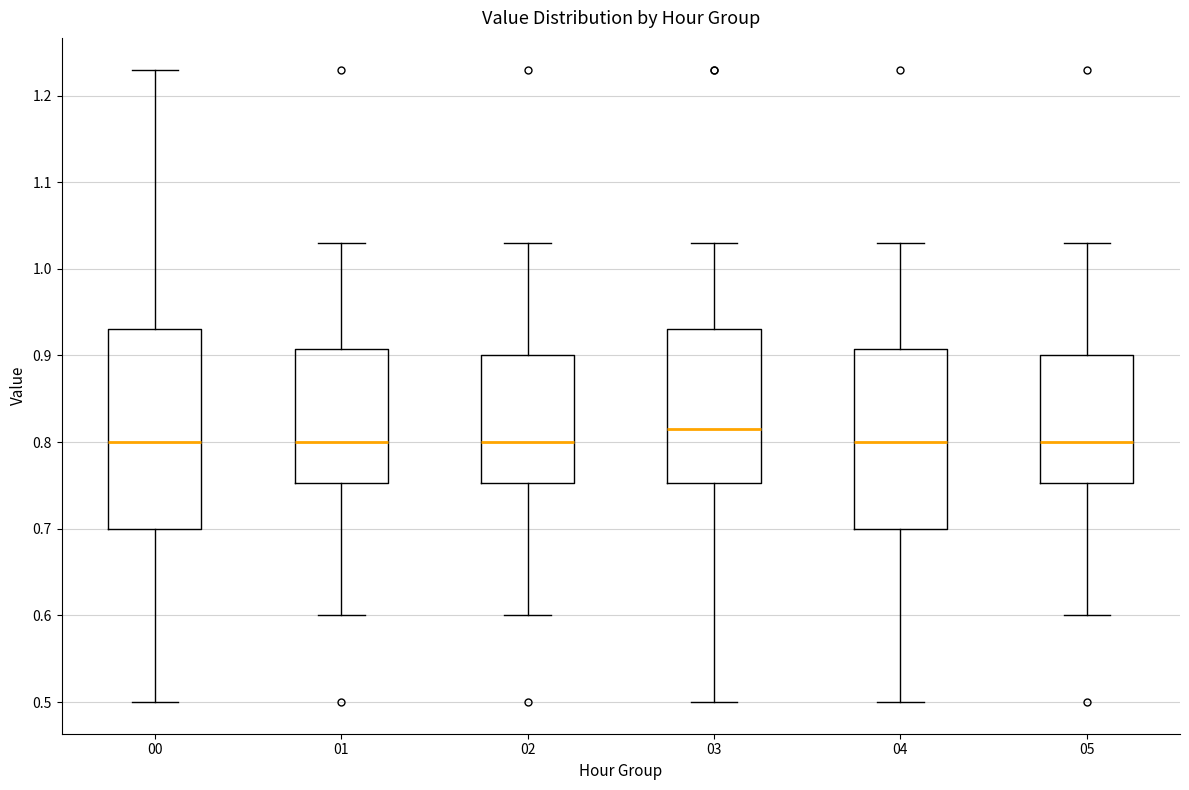

Reading left to right, transcribe this box plot: for each box, give where its median line is, the range the box spans, and where its two whiskers end, as read against the y-axis. The values are not printed on the chart, so give them approximately, as read against the axis.

00: median 0.80, box 0.70 to 0.93, whiskers 0.50 to 1.23
01: median 0.80, box 0.75 to 0.91, whiskers 0.60 to 1.03
02: median 0.80, box 0.75 to 0.90, whiskers 0.60 to 1.03
03: median 0.82, box 0.75 to 0.93, whiskers 0.50 to 1.03
04: median 0.80, box 0.70 to 0.91, whiskers 0.50 to 1.03
05: median 0.80, box 0.75 to 0.90, whiskers 0.60 to 1.03